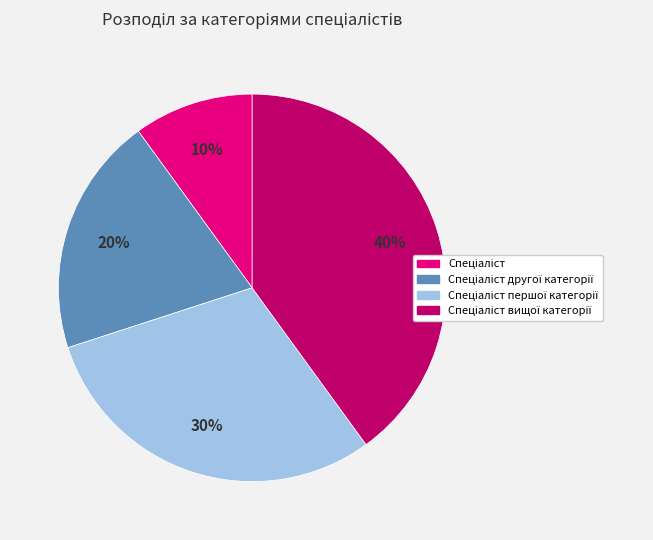

Is there a majority slice in this chart?

No